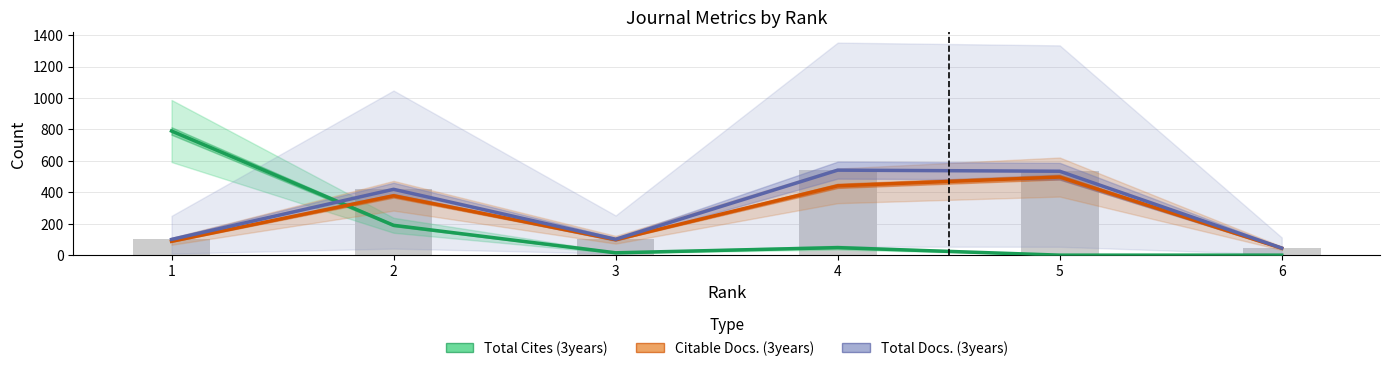

Reading left to right, what are all the values shown in this chart?

Total Cites (3years): 790	190	15	48	0	0
Citable Docs. (3years): 88	378	98	441	497	44
Total Docs. (3years): 100	419	101	541	534	45